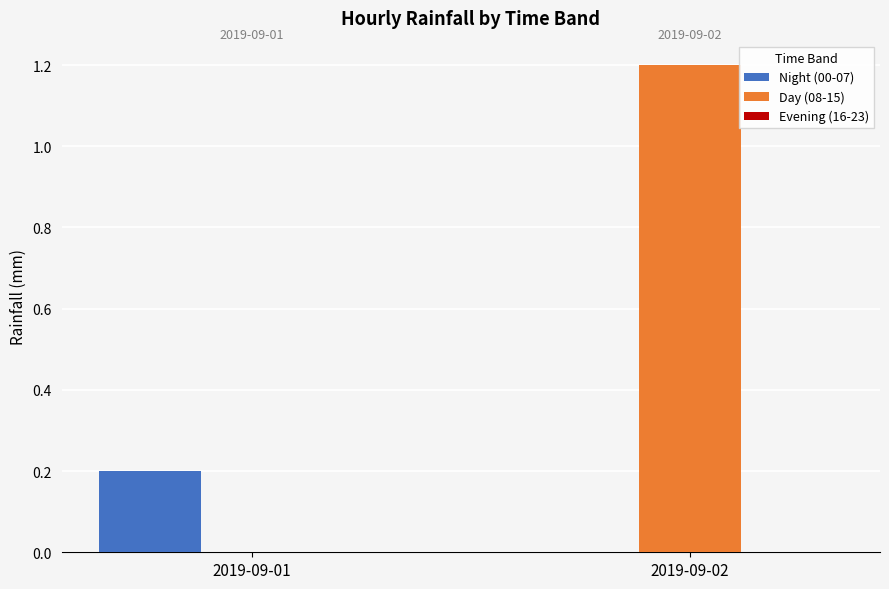

What value does the Night (00-07) series have at 2019-09-01?

0.2